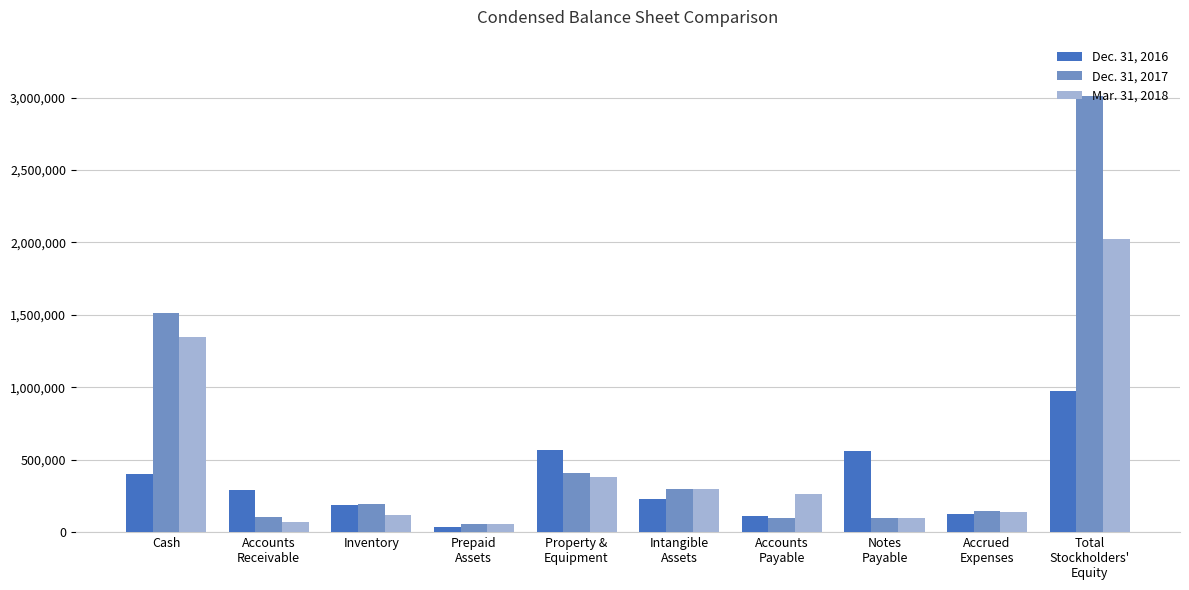

List the series in order of their peak value, lowest first.

Dec. 31, 2016, Mar. 31, 2018, Dec. 31, 2017